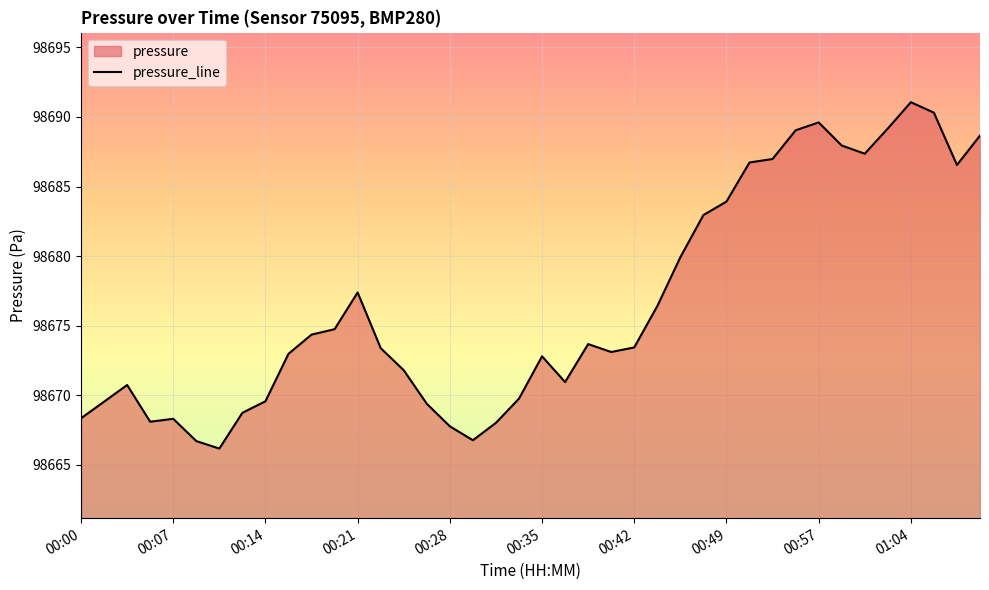

What is the label of the 17th point from the right?

00:40